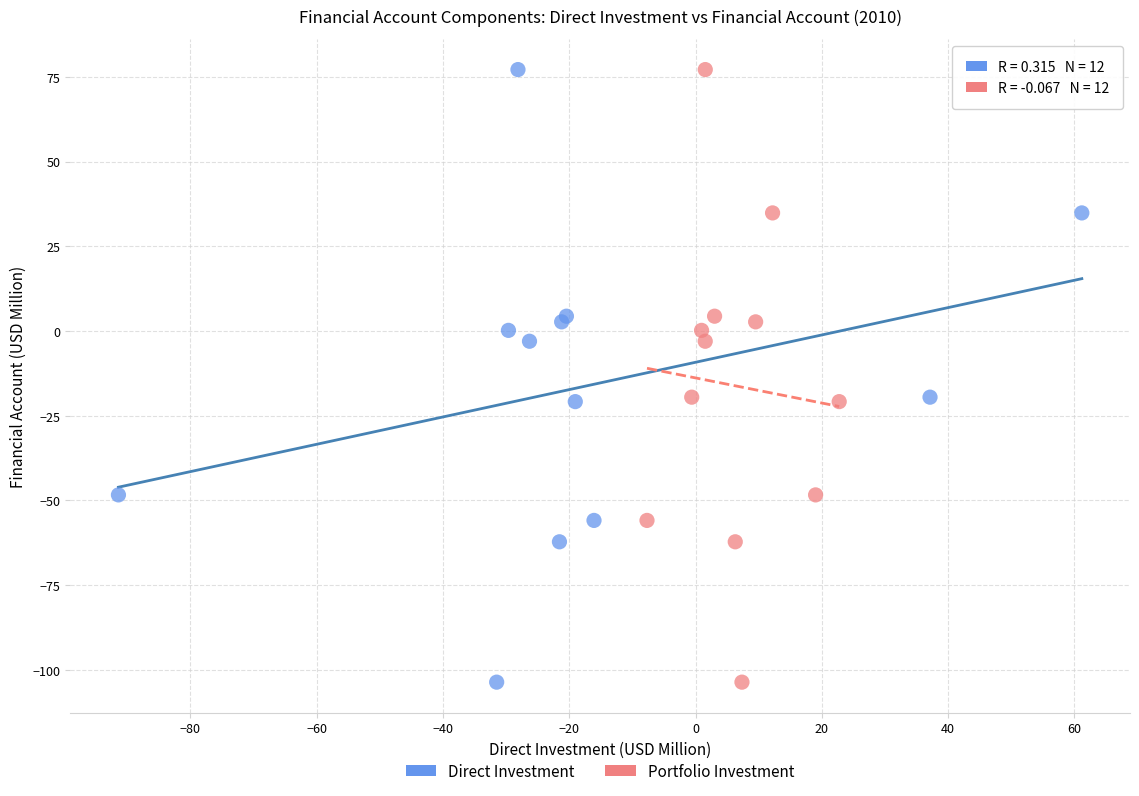

What are all the series names shown in the legend?

Direct Investment, Portfolio Investment